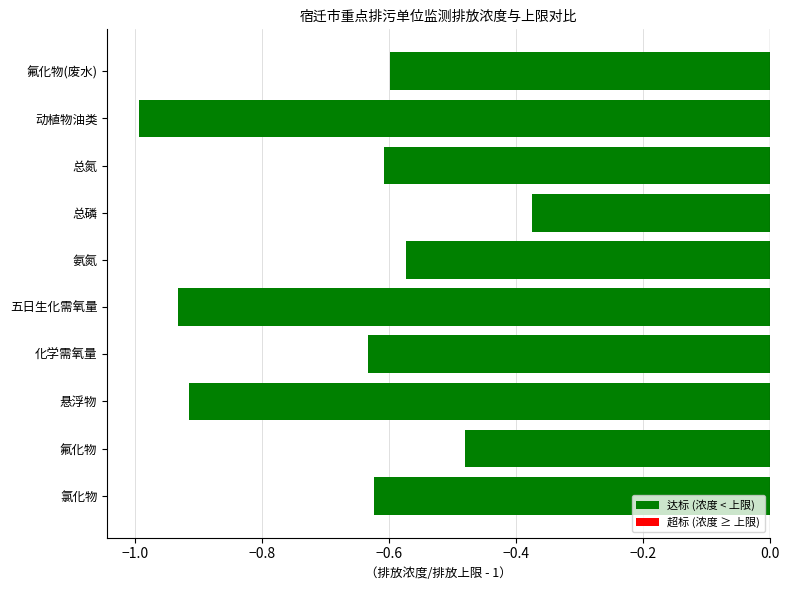

Rank the categories by value from highest to lowest.

总磷, 氟化物, 氨氮, 氟化物(废水), 总氮, 氯化物, 化学需氧量, 悬浮物, 五日生化需氧量, 动植物油类